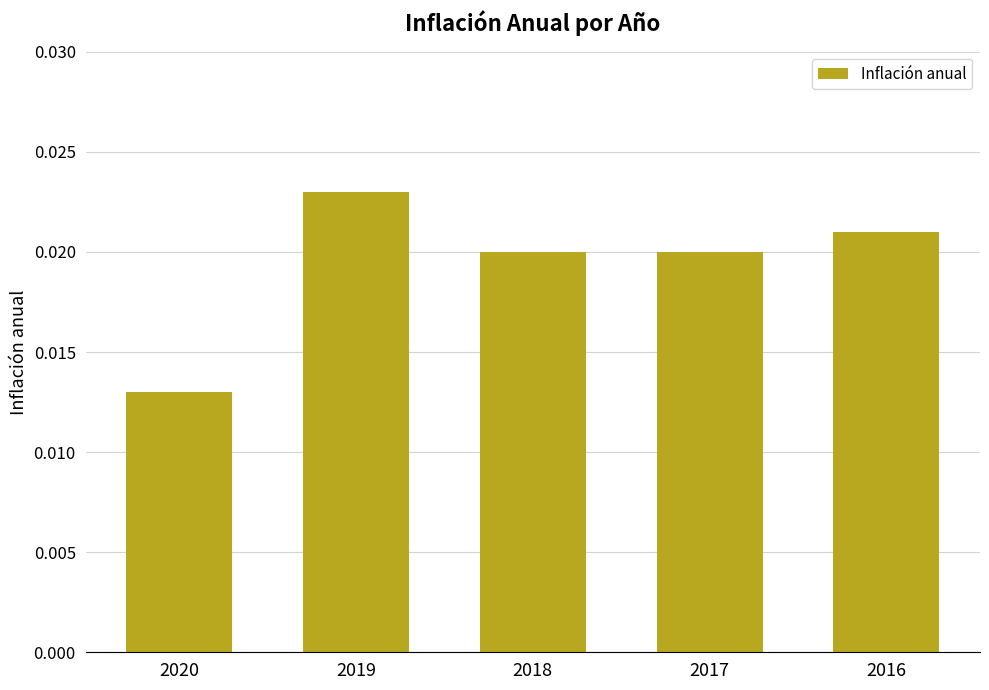

Between 2020 and 2016, which is larger?

2016